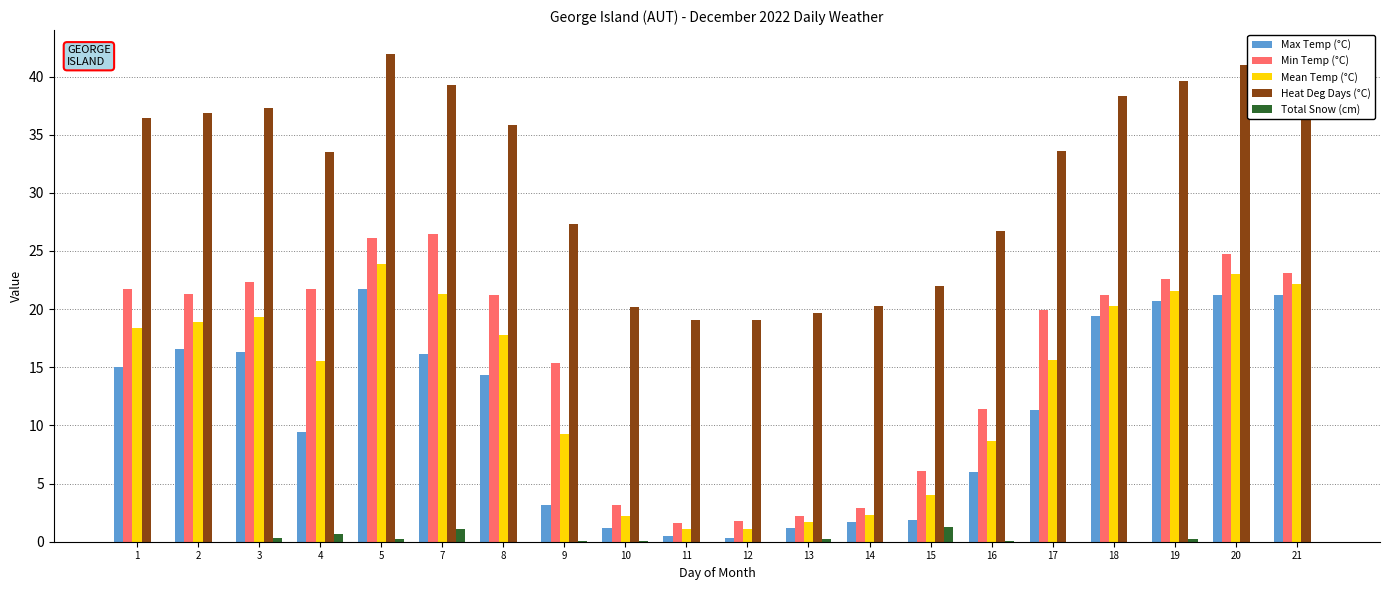

How many distinct data groups are displayed?

5